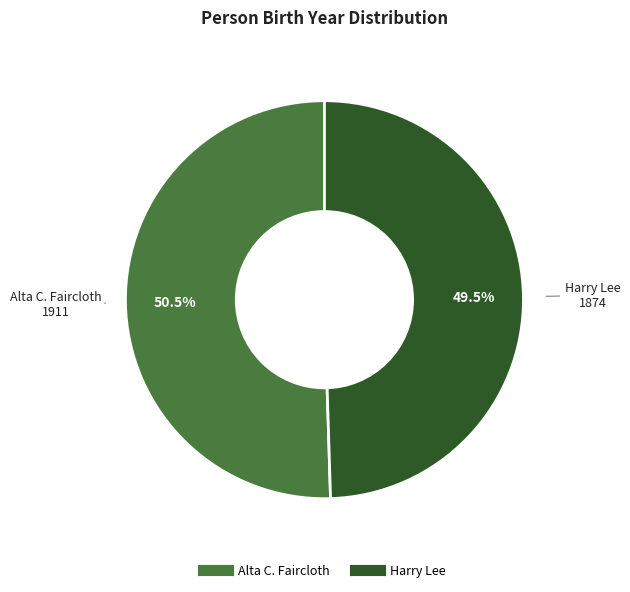

What is the ratio of the value at Alta C. Faircloth to the value at Harry Lee?

1.0